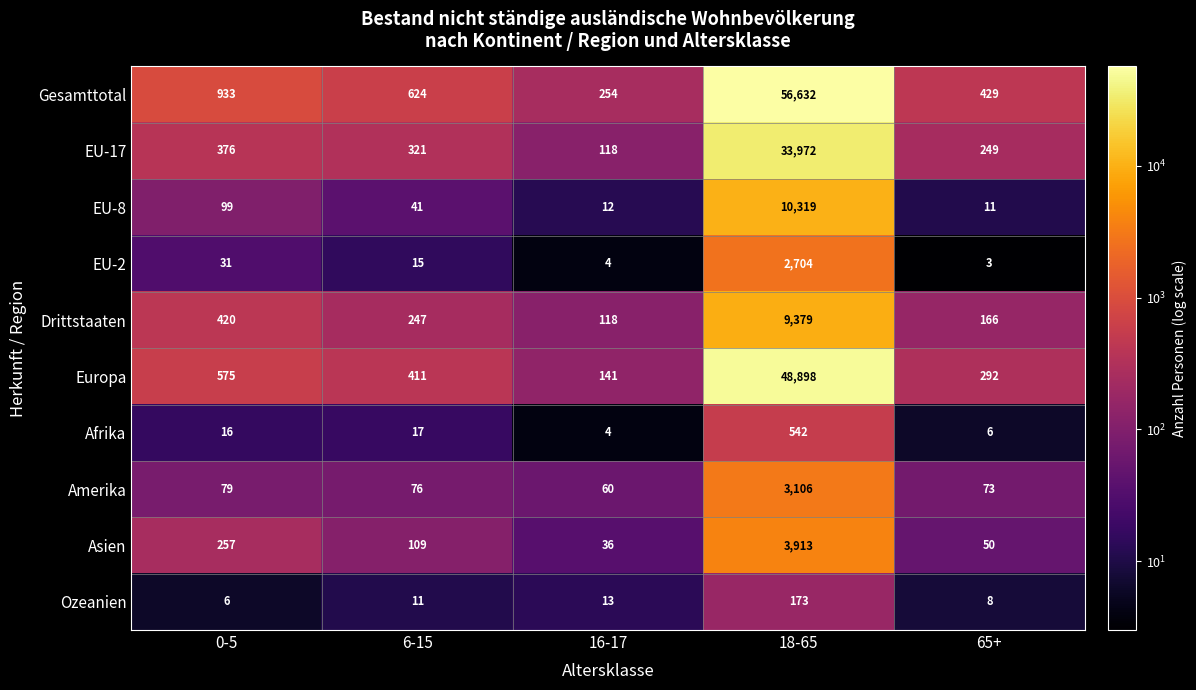

At which category is the sum across all series the highest?

18-65